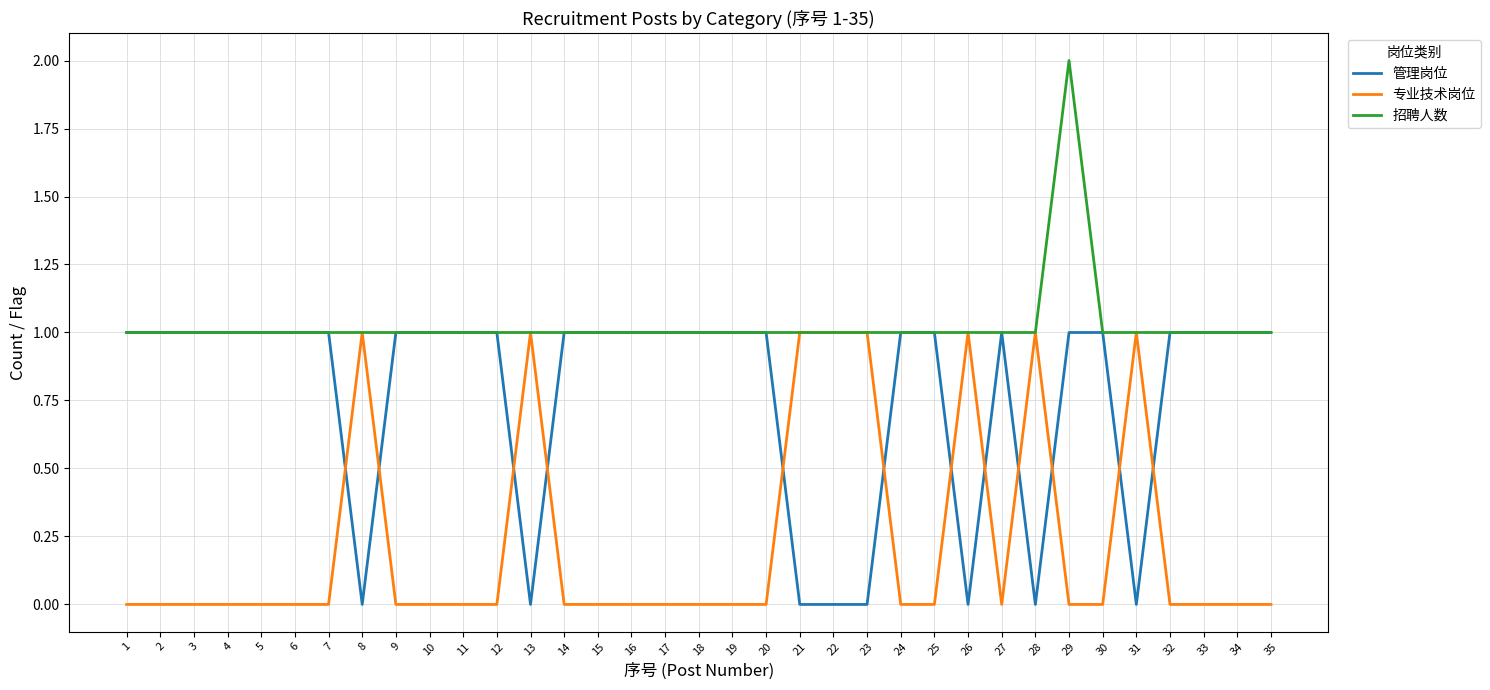

True or false: 专业技术岗位 has a value of 0 at 8.

False